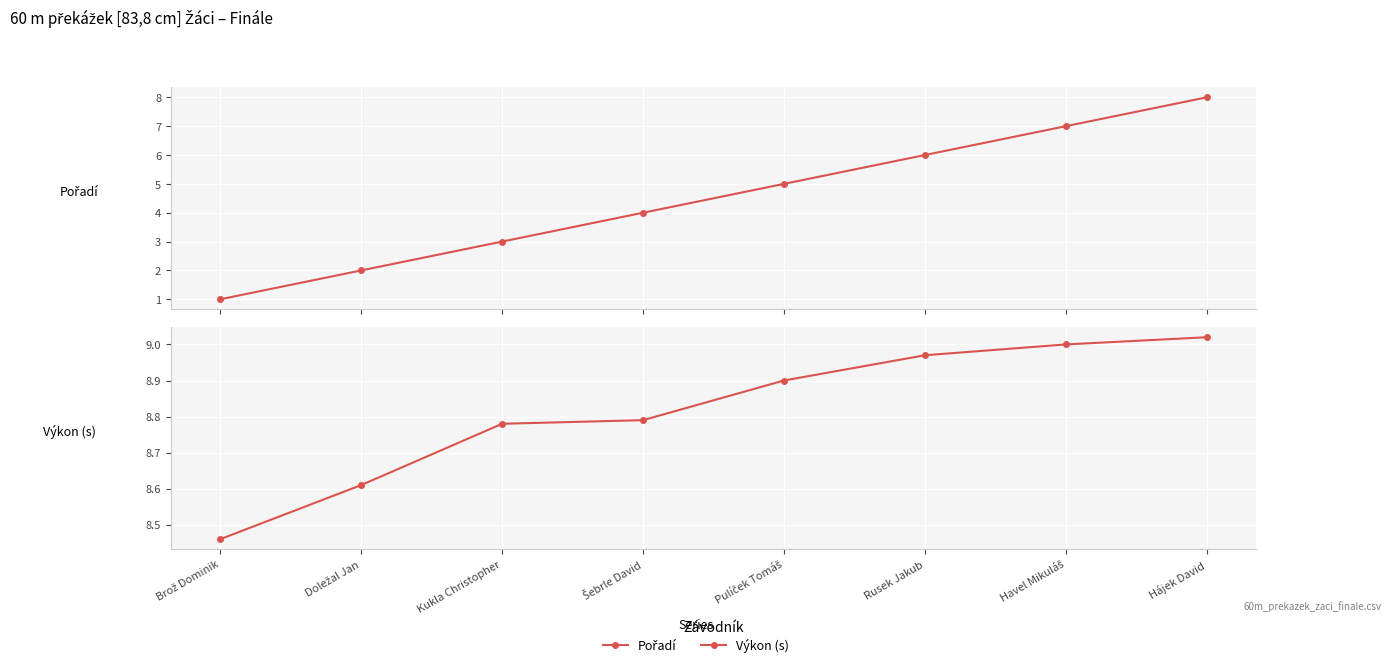

How many categories are shown in the chart?

8